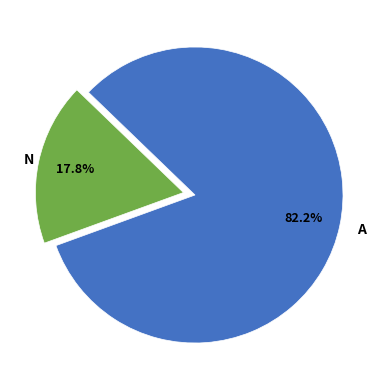

Count the number of slices in the pie.

2